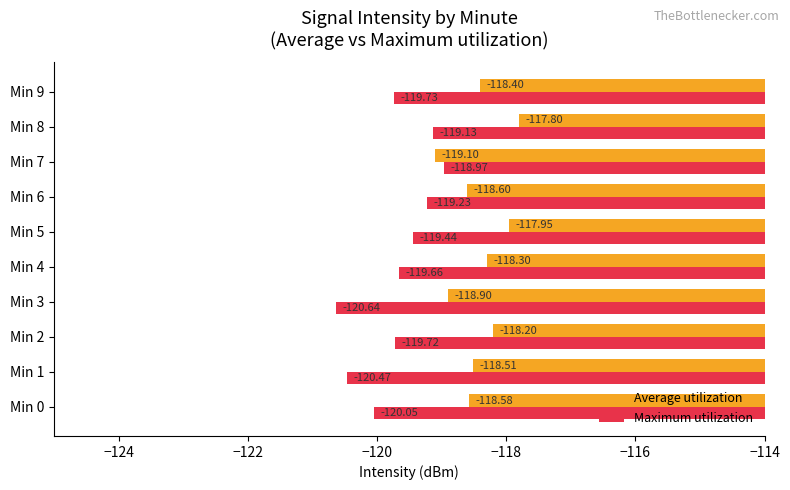

What is the smallest value displayed?

-120.6